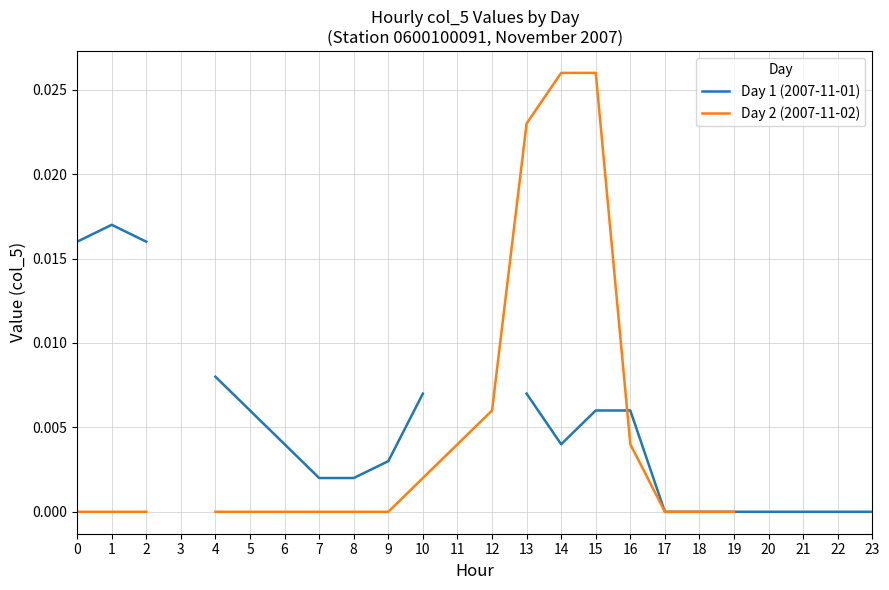

How many lines are shown in the chart?

2